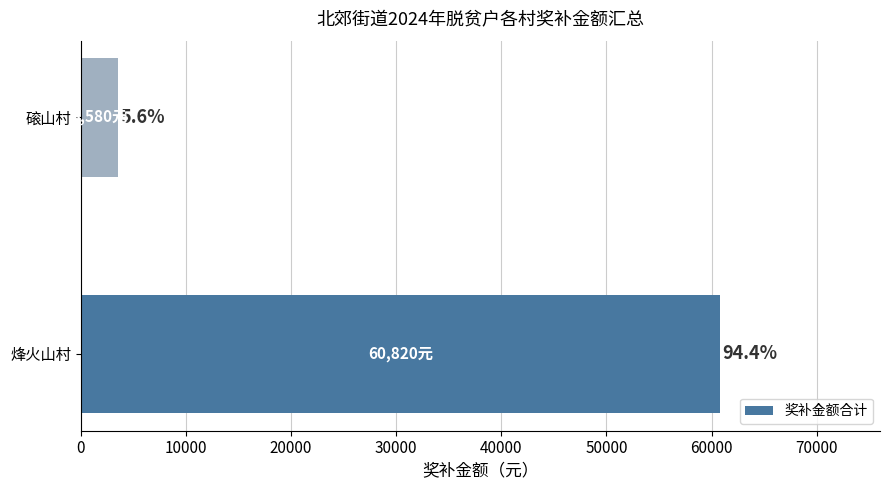

How many bars are there in total?

2